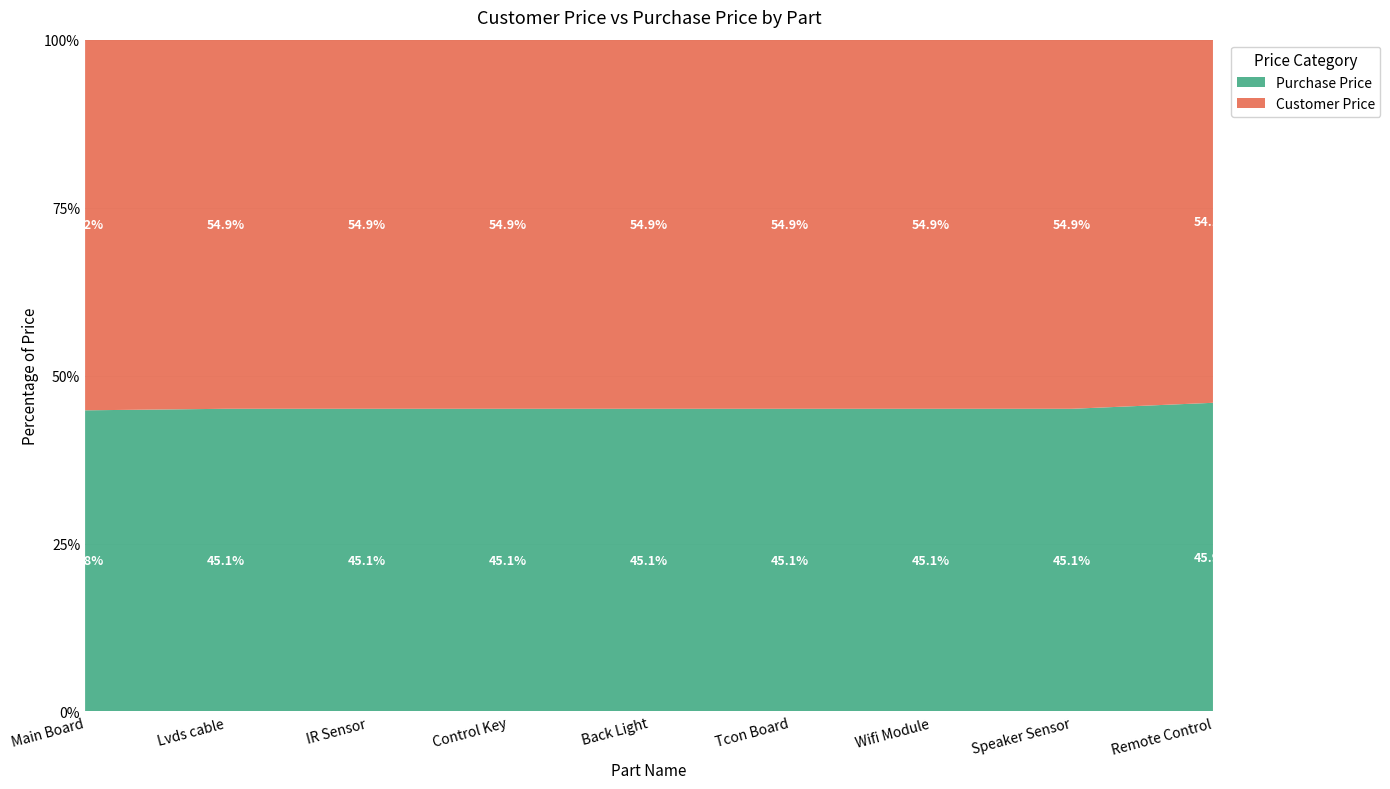

Reading left to right, what are all the values shown in this chart?

Customer Price: 4000	500	150	150	500	1000	300	300	600
Purchase Price: 3250	410	123	123	410	820	246	246	510